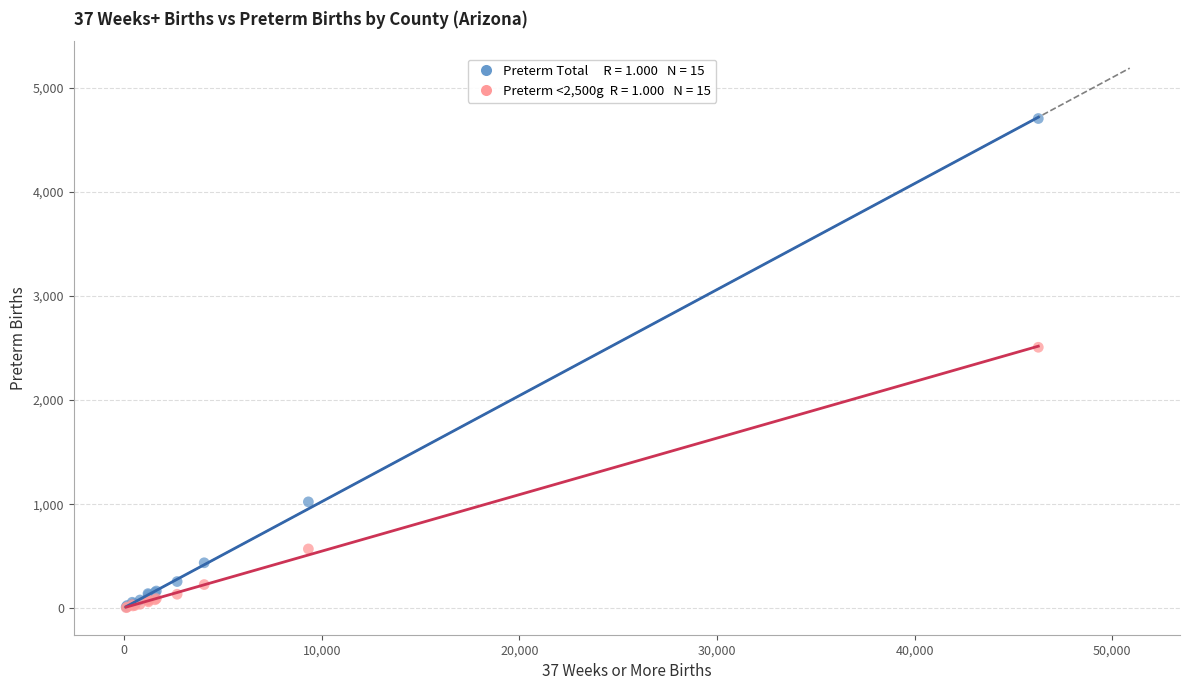

Across all series, what Y value is closest to 2355?

2507